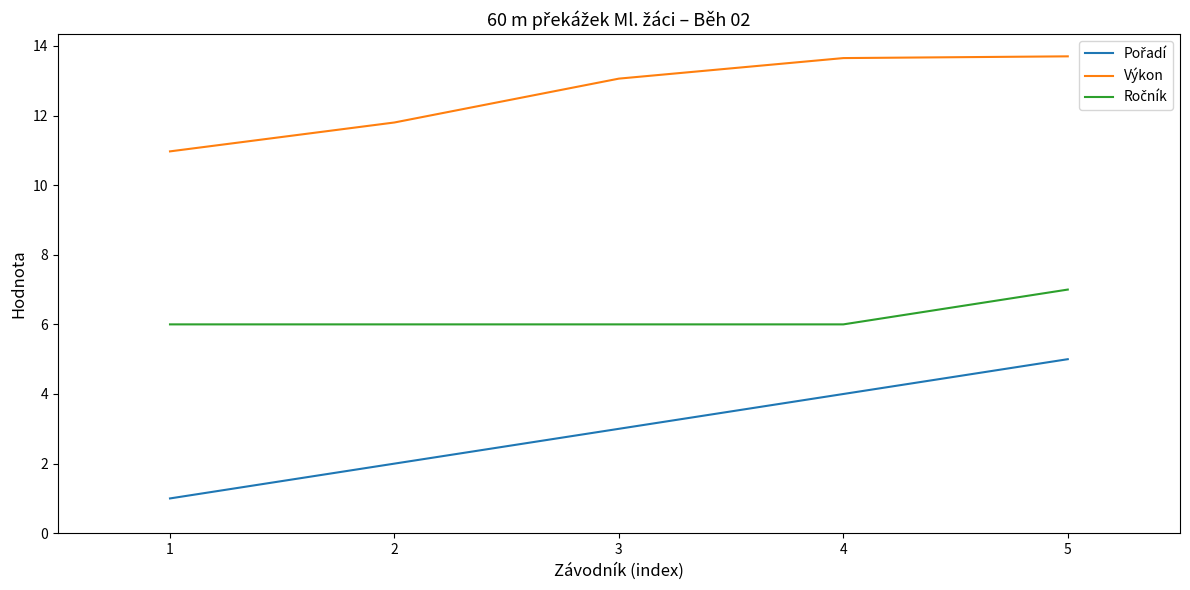

At which category is the sum across all series the highest?

5